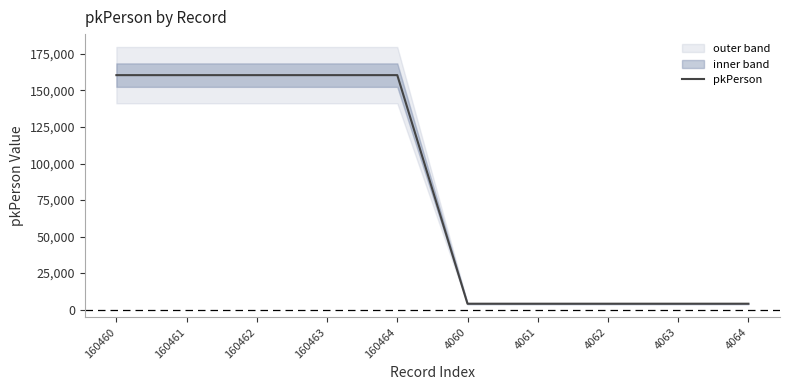

How many values are below 160460?

5